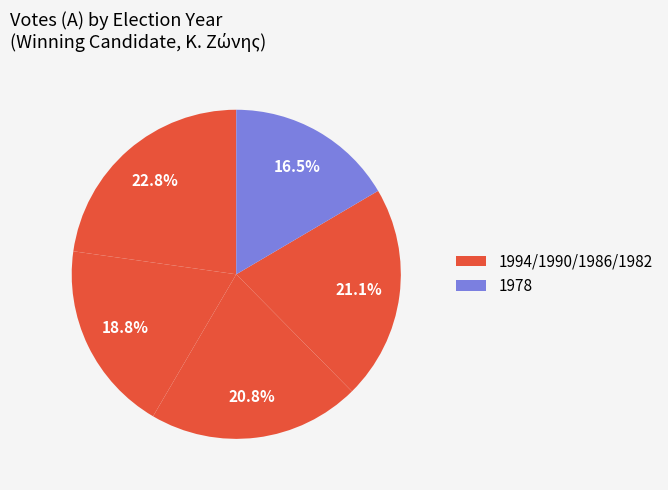

To the nearest percent, what is the difference between the largest and smallest slice percentages?

6%